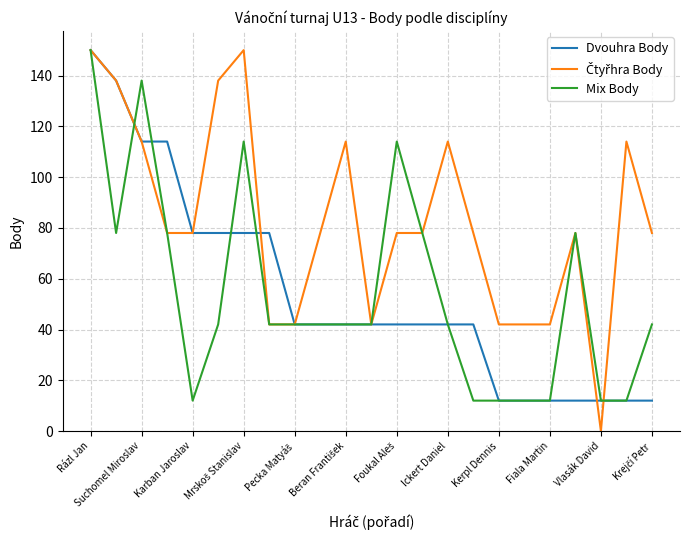

What is the lowest value of the Mix Body series?

12